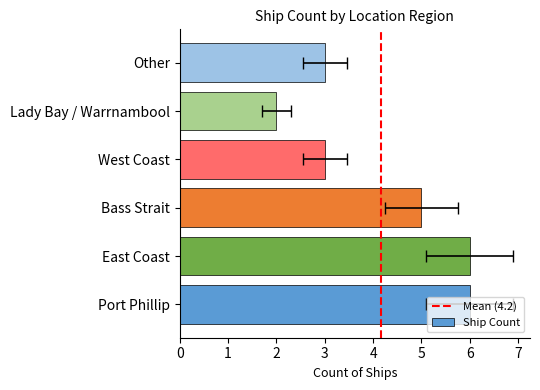

List the labels in order of value, largest first.

Port Phillip, East Coast, Bass Strait, West Coast, Other, Lady Bay / Warrnambool